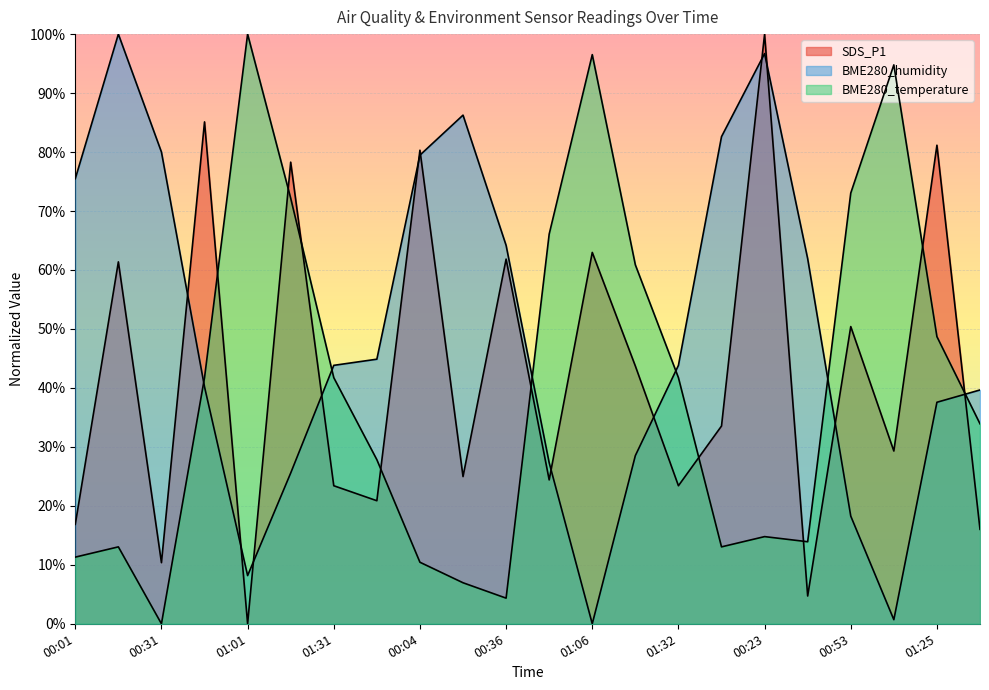

What is the difference between the BME280_humidity values at 00:46 and 01:16?

14.6